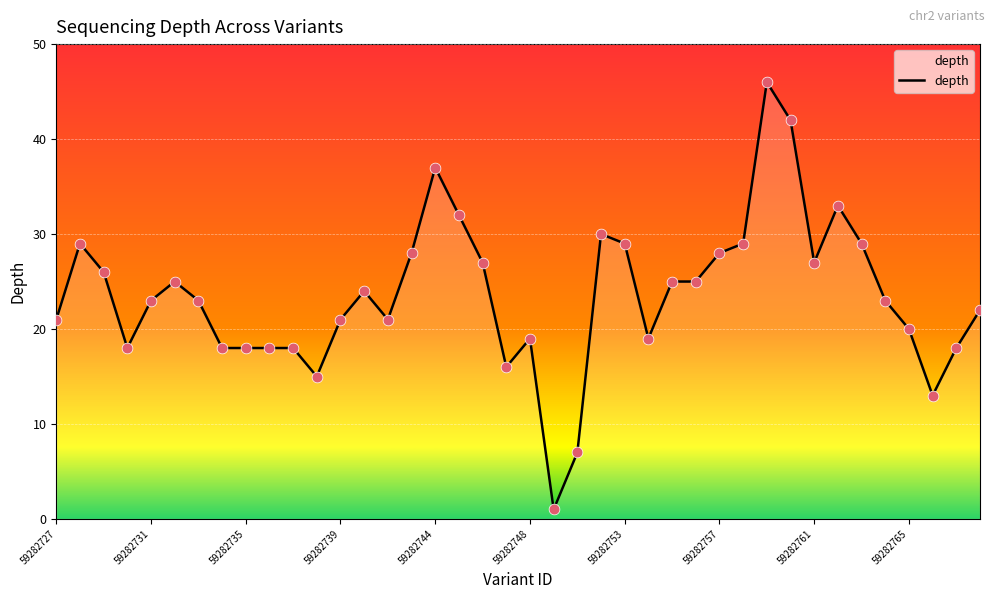

What is the maximum value shown in the chart?

46